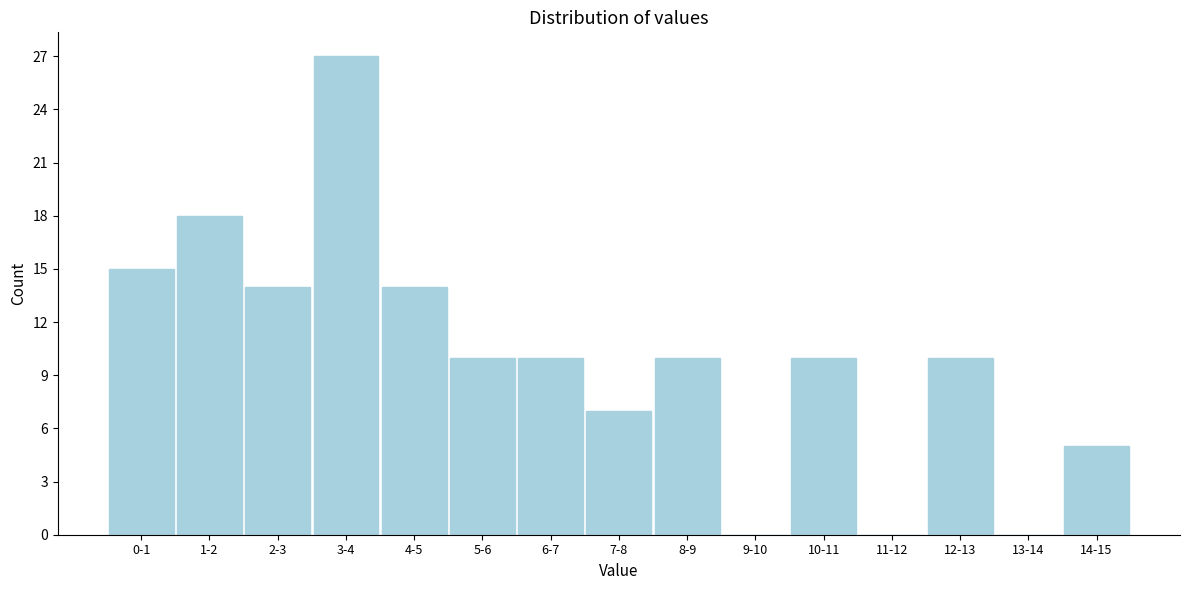

Reading left to right, transcribe all the data shown in this chart.

0-1=15	1-2=18	2-3=14	3-4=27	4-5=14	5-6=10	6-7=10	7-8=7	8-9=10	9-10=0	10-11=10	11-12=0	12-13=10	13-14=0	14-15=5